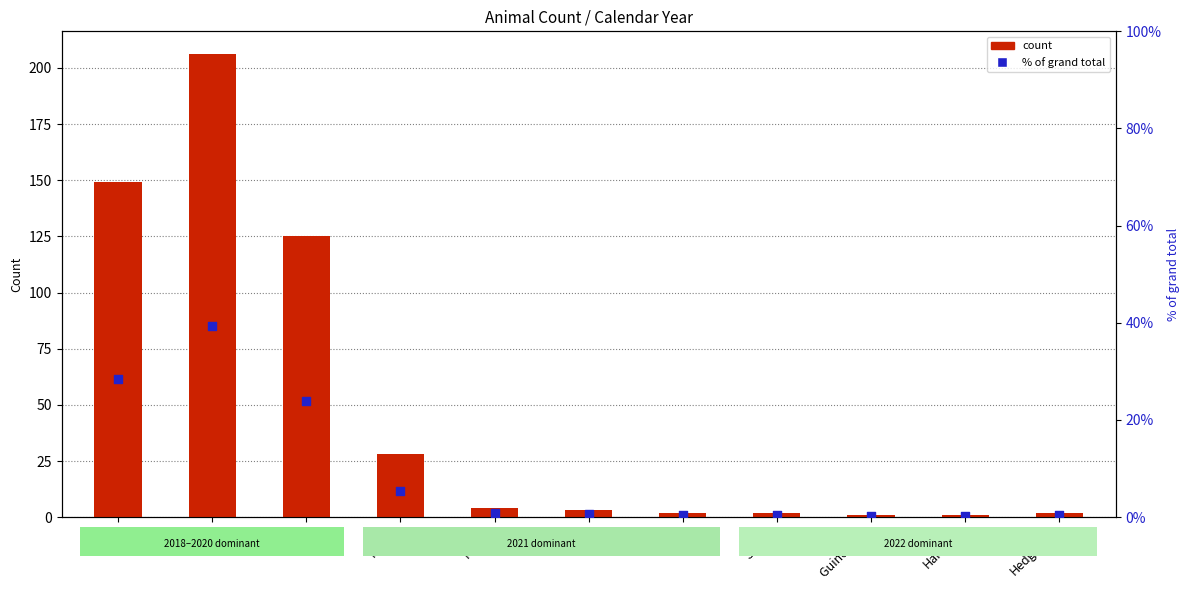

Is the value of % of grand total at Hamster greater than the value of count at Deer?

No